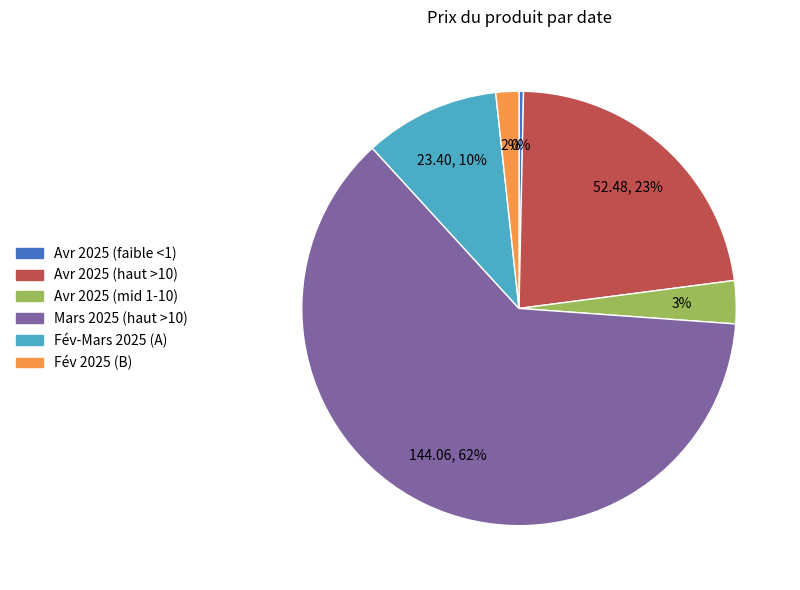

Is it true that Fév-Mars 2025 (A) is 4% of the pie?

False